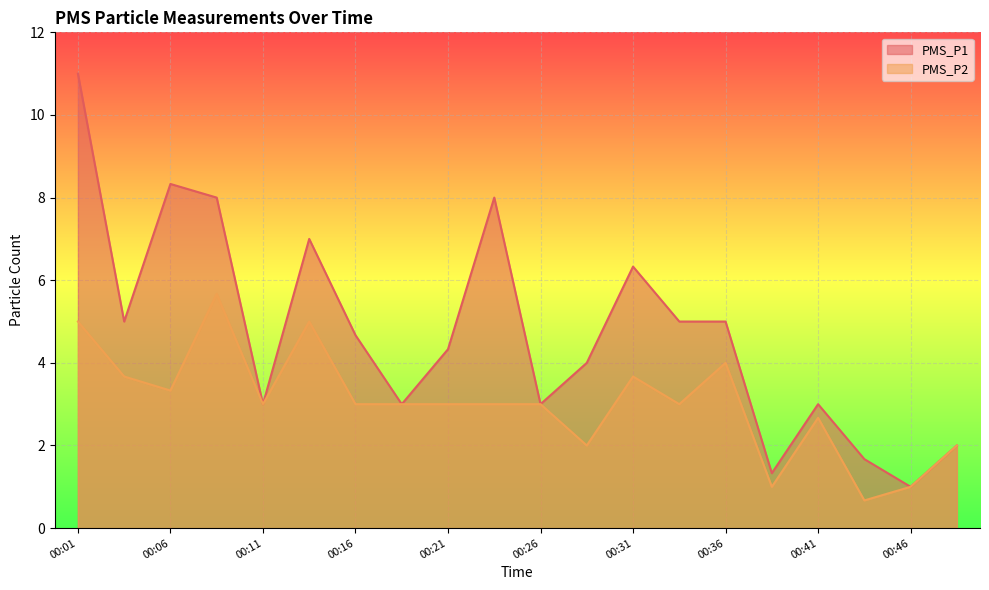

Rank the categories by PMS_P1 value from highest to lowest.

00:01, 00:06, 00:09, 00:24, 00:14, 00:31, 00:04, 00:33, 00:36, 00:16, 00:21, 00:29, 00:11, 00:19, 00:26, 00:41, 00:48, 00:43, 00:38, 00:46